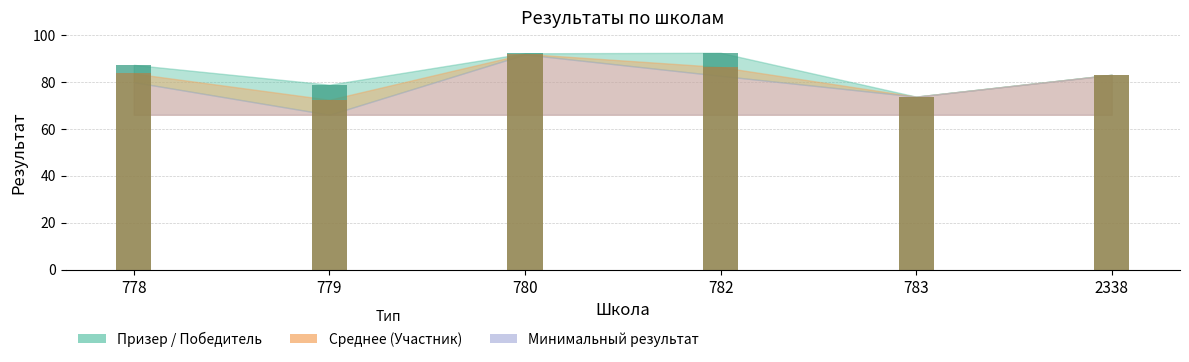

How many groups of bars are there?

6